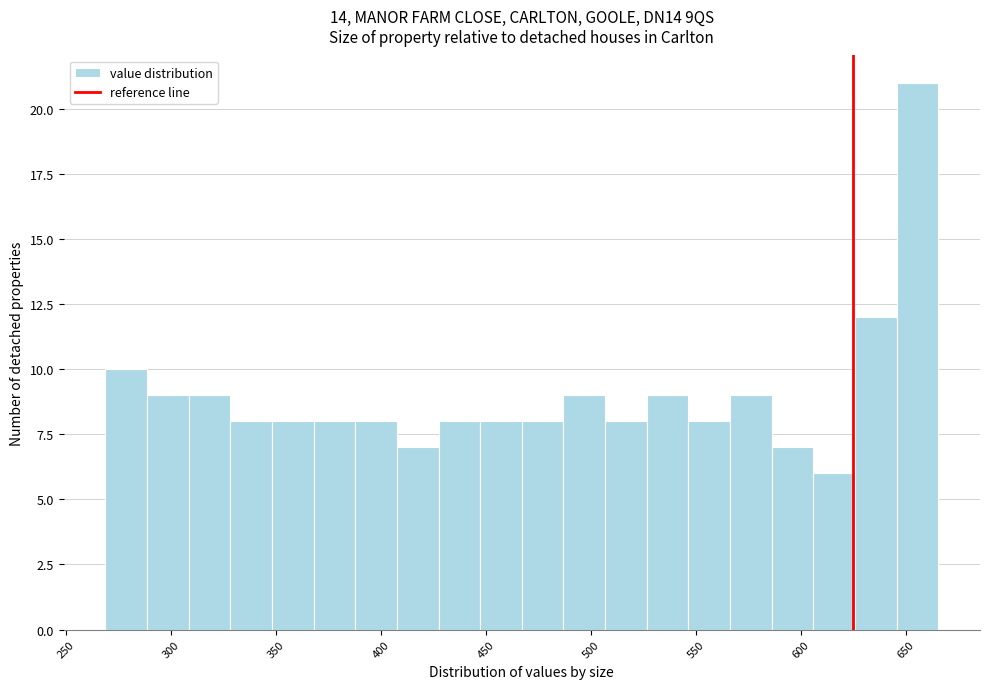

Around what value on the x-axis is the tallest bar? Give the approximate position of its centre, as read against the axis.

655